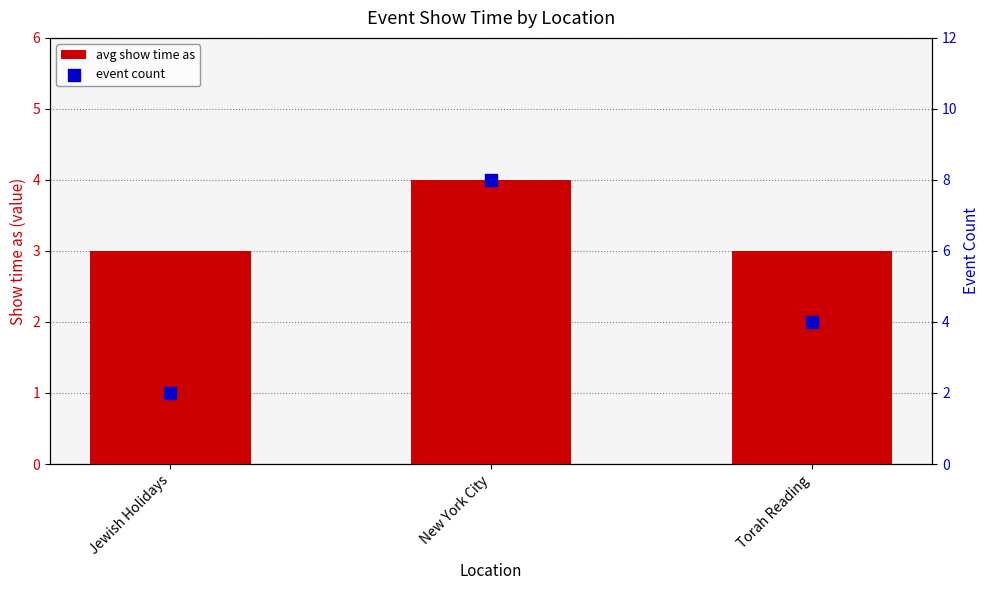

Which series has the largest total across all categories?

event count